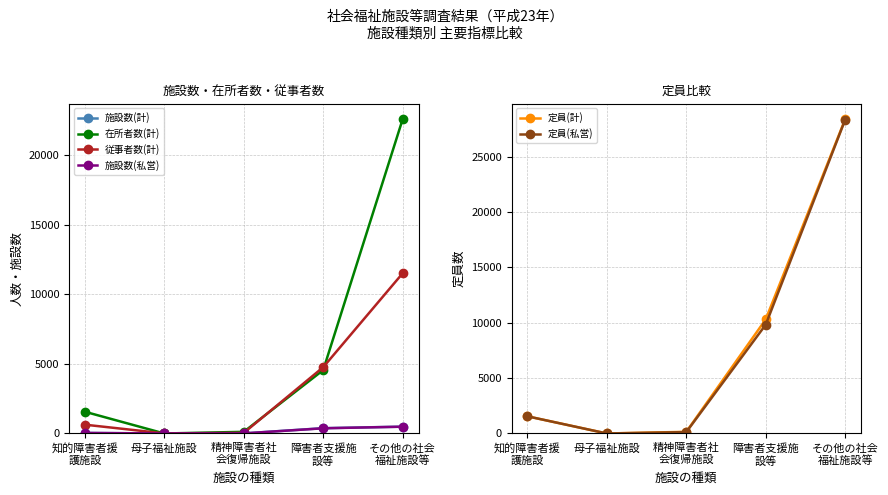

What is the label of the 2nd point from the right?

障害者支援施
設等